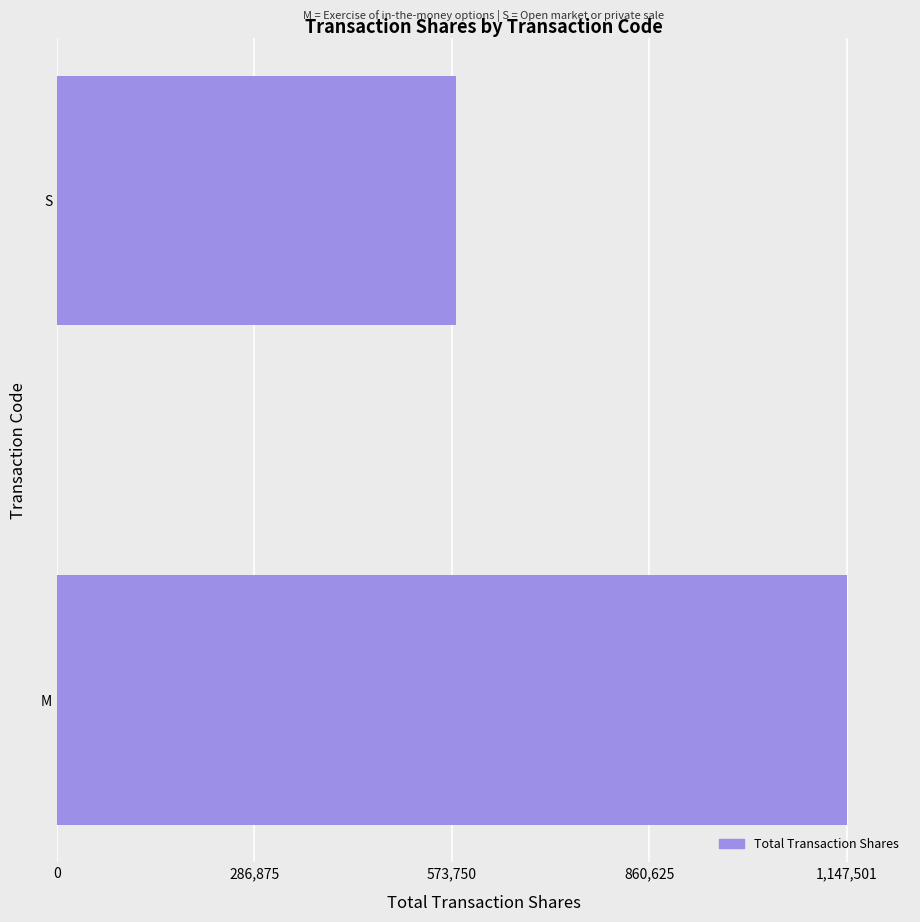

Does the chart contain any negative values?

No